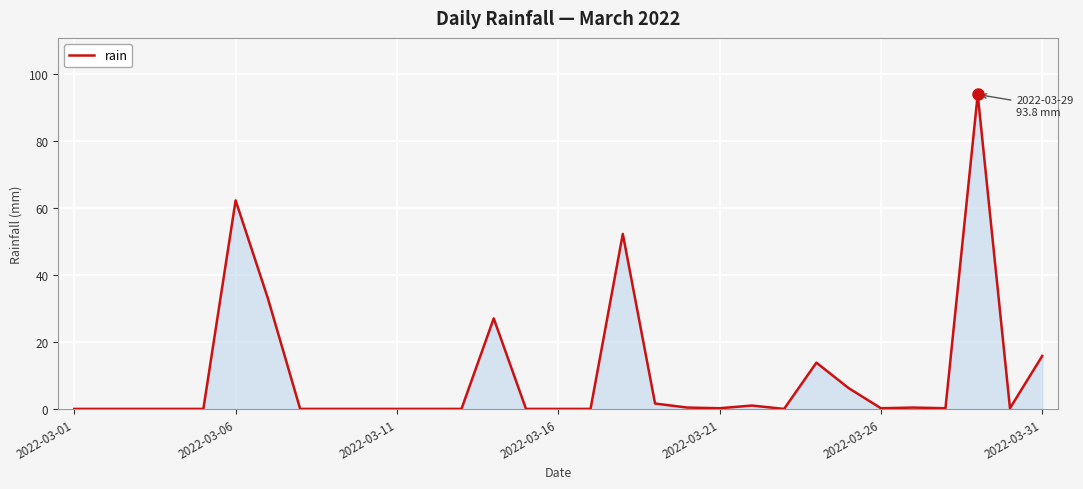

What is the greatest value displayed?

93.8